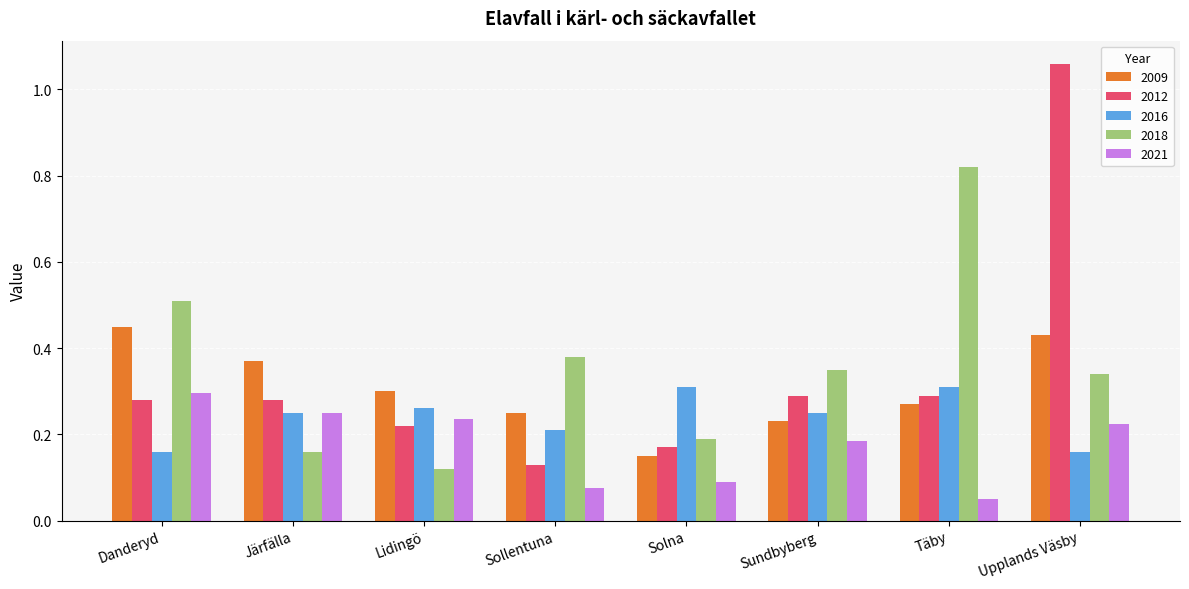

Which series changed the most between Solna and Sundbyberg?

2018